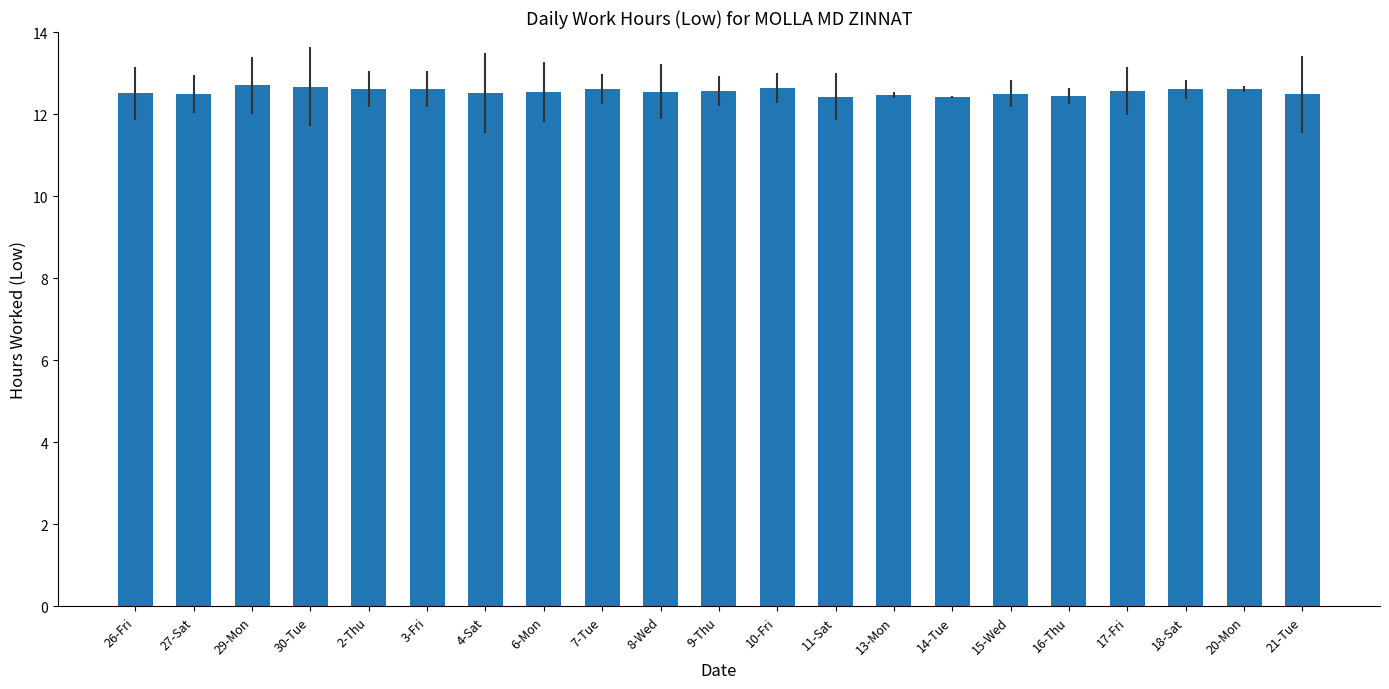

The chart shows a value of 5.3 at 30-Tue. True or false?

False